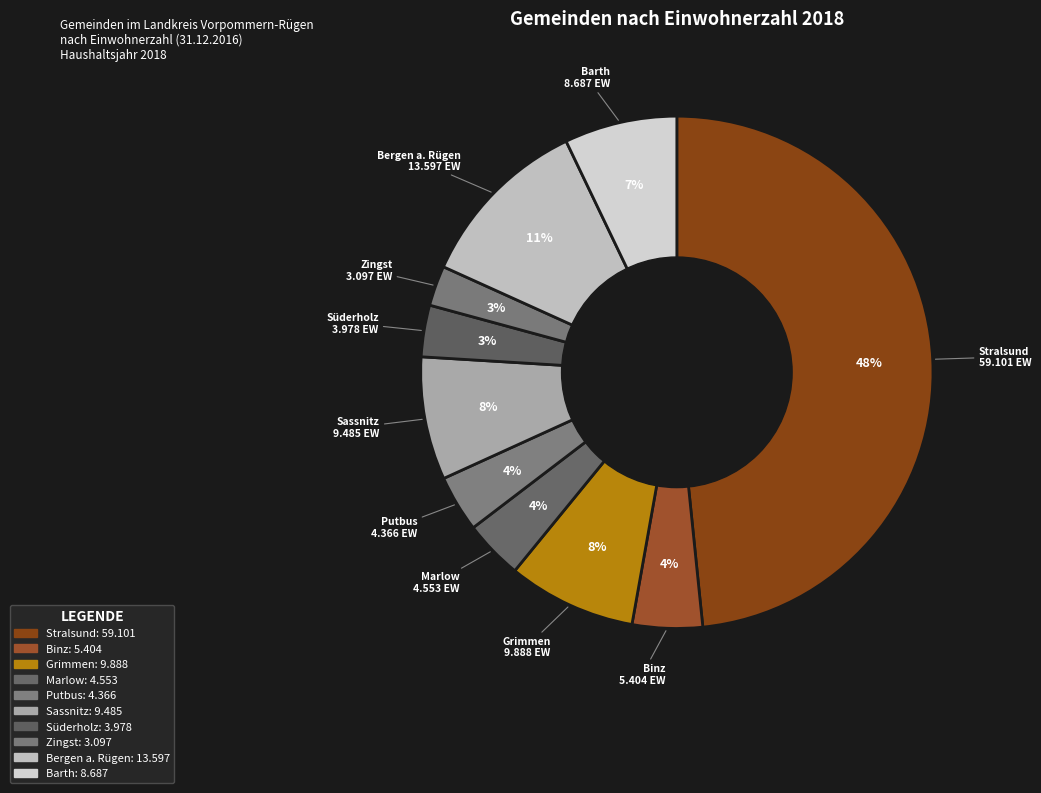

Is Stralsund the majority of the pie?

No